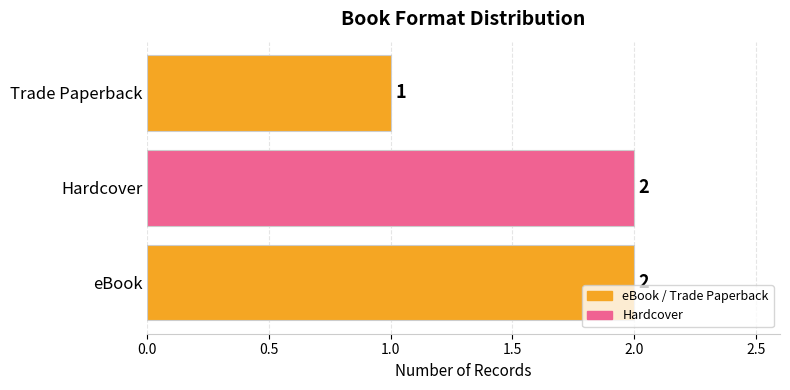

Reading bottom to top, transcribe all the data shown in this chart.

2	2	1